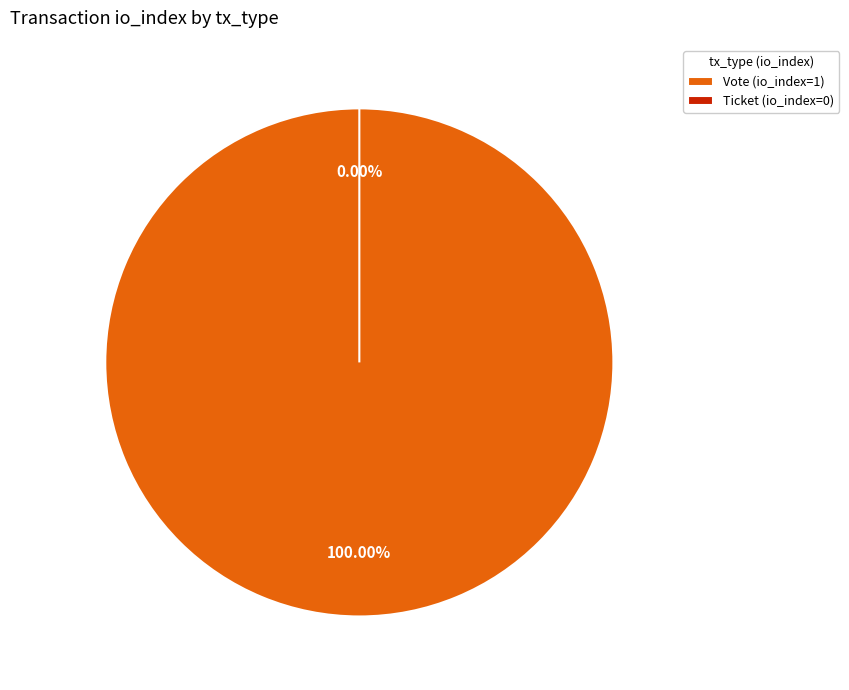

Combined, do Vote (io_index=1) and Ticket (io_index=0) account for over 50%?

Yes